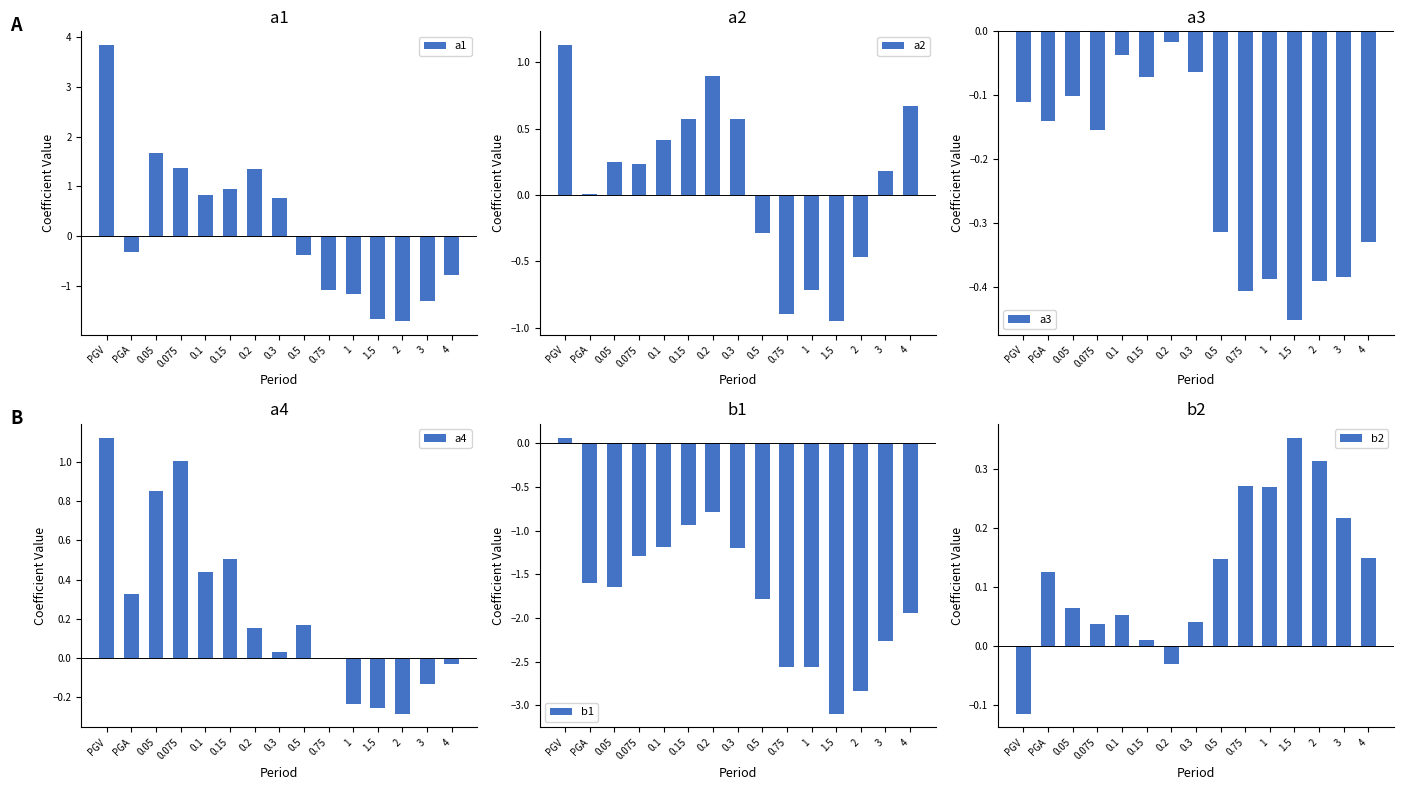

The value of b2 at 3 is 0.4. True or false?

False